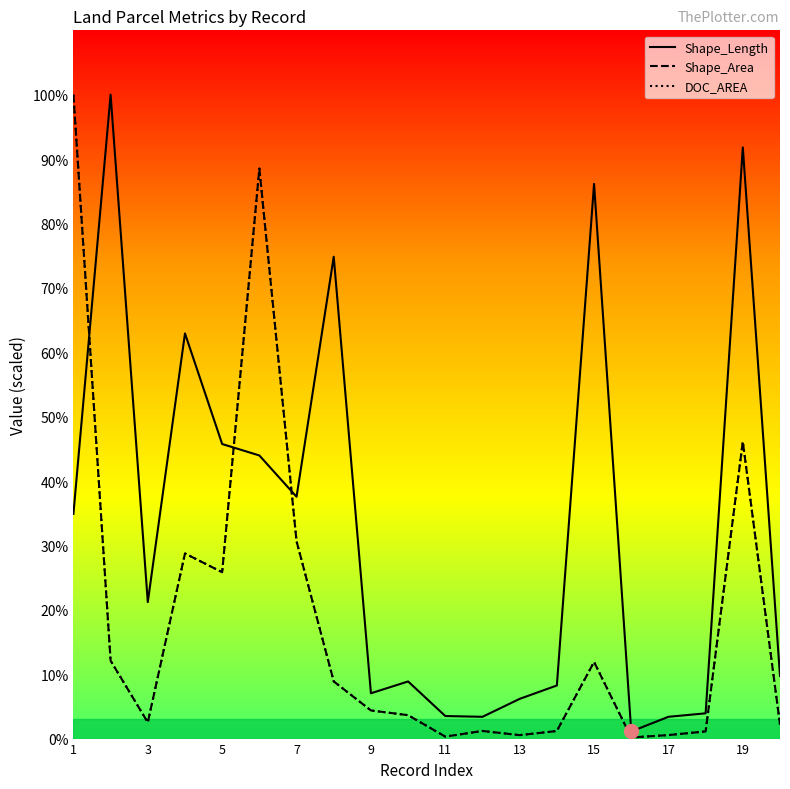

What are all the series names shown in the legend?

Shape_Length, Shape_Area, DOC_AREA